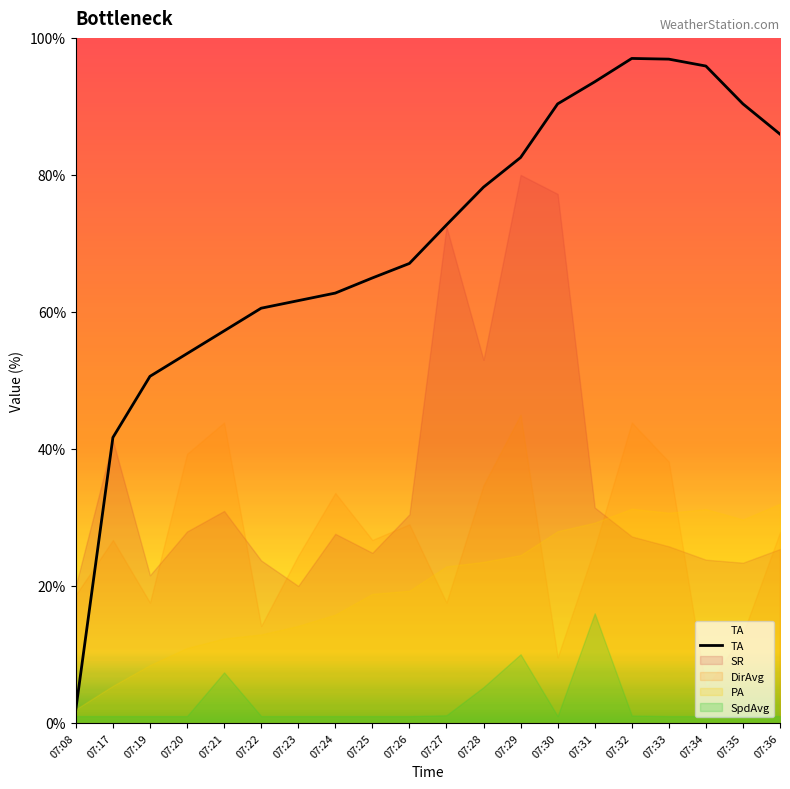

Reading left to right, what are all the values shown in this chart?

07:08=2.0	07:17=41.7	07:19=50.6	07:20=53.9	07:21=57.2	07:22=60.5	07:23=61.6	07:24=62.7	07:25=65.0	07:26=67.1	07:27=72.7	07:28=78.2	07:29=82.5	07:30=90.4	07:31=93.6	07:32=97.0	07:33=96.9	07:34=95.9	07:35=90.4	07:36=86.0